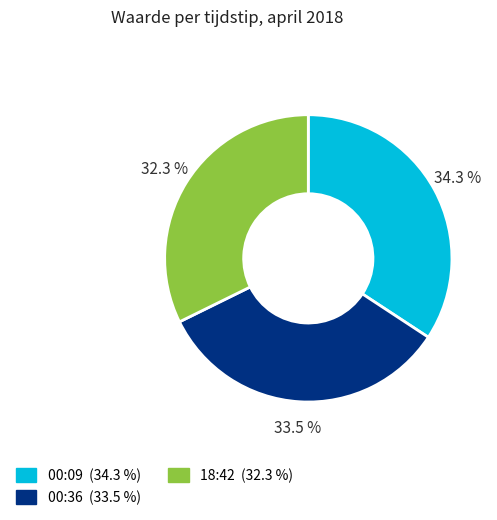

Does any single category account for the majority?

No